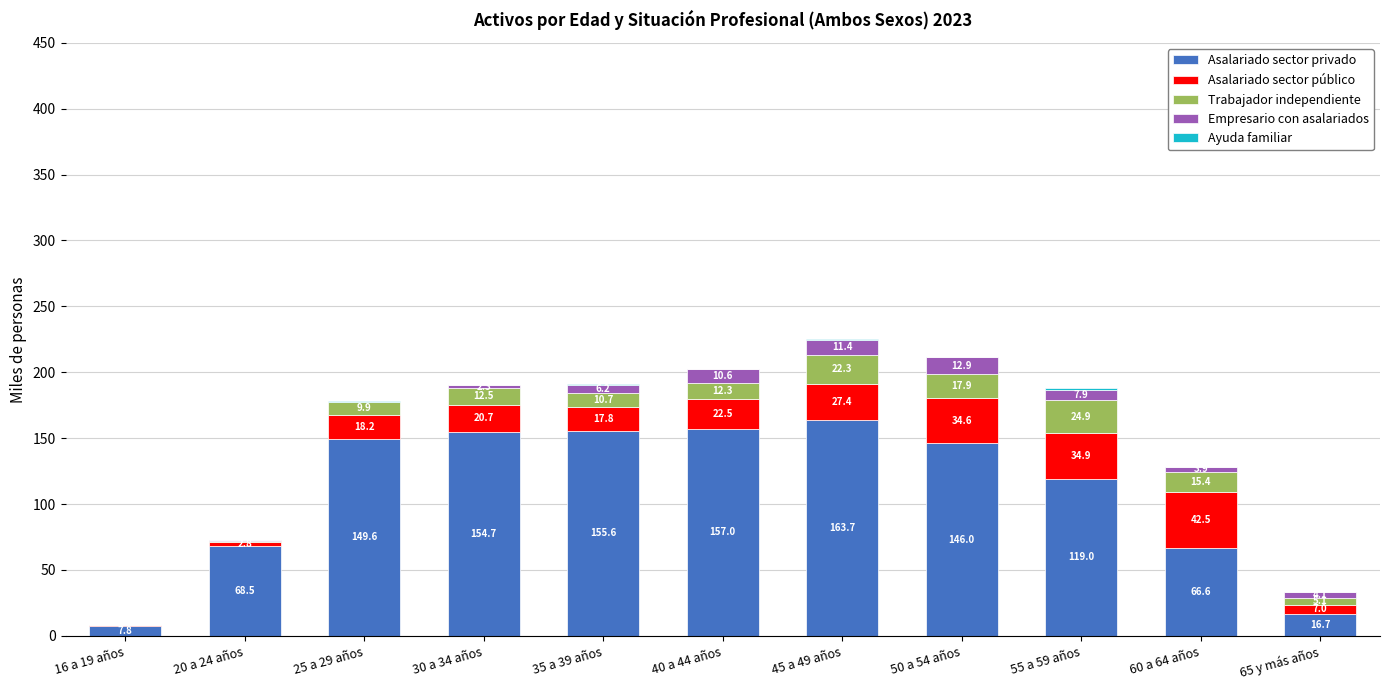

What is the total value across all series at 30 a 34 años?

190.2